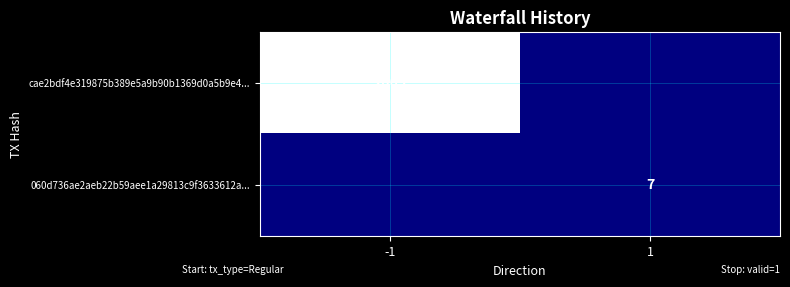

At which category is the sum across all series the highest?

-1